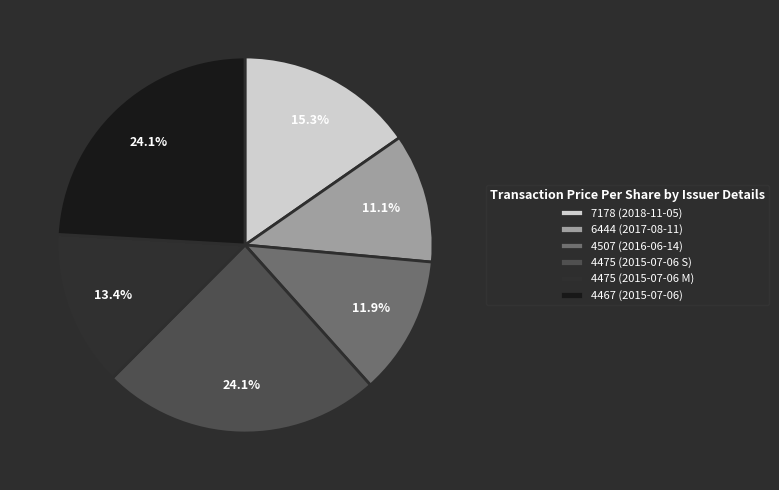

To the nearest percent, what portion does 6444 (2017-08-11) represent?

11%